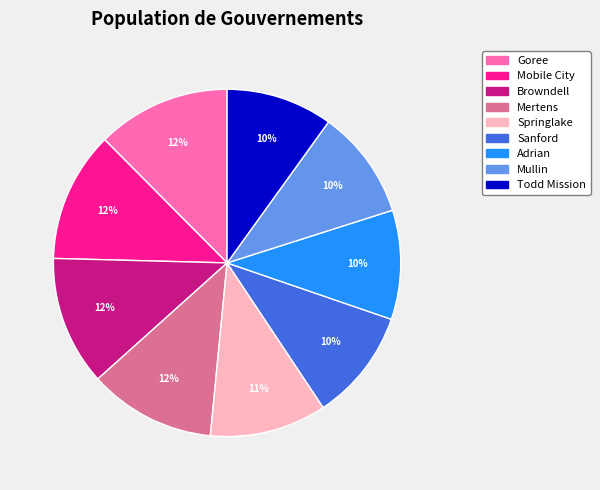

Between Mobile City and Sanford, which is larger?

Mobile City